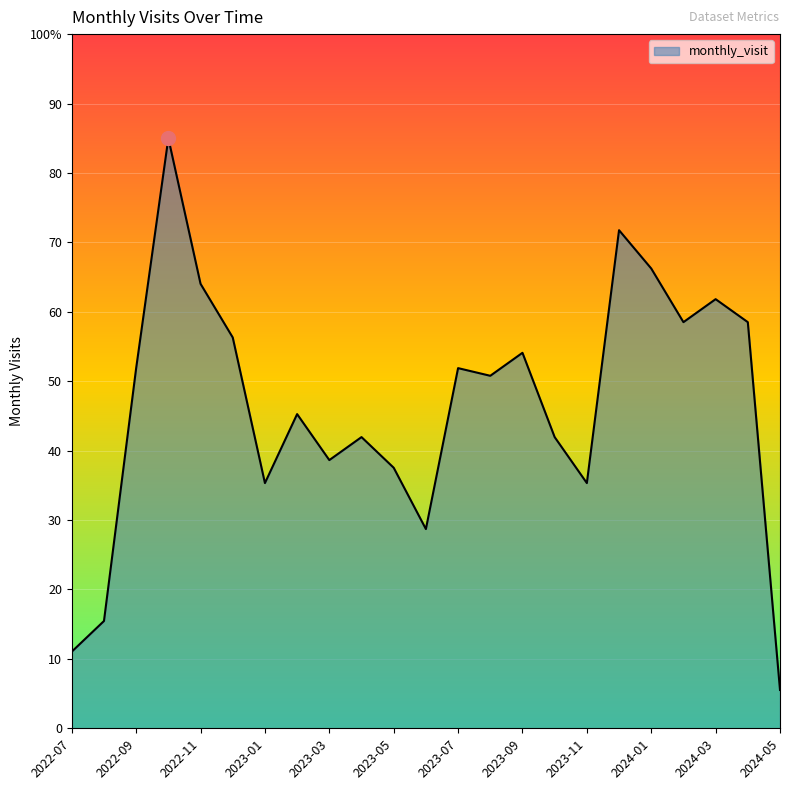

Does the chart display data point markers on the line(s)?

No